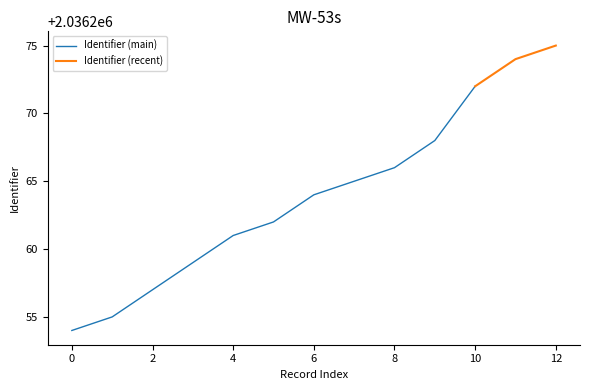

The value at 2016-05-31 14:01:33 is 925263. True or false?

False